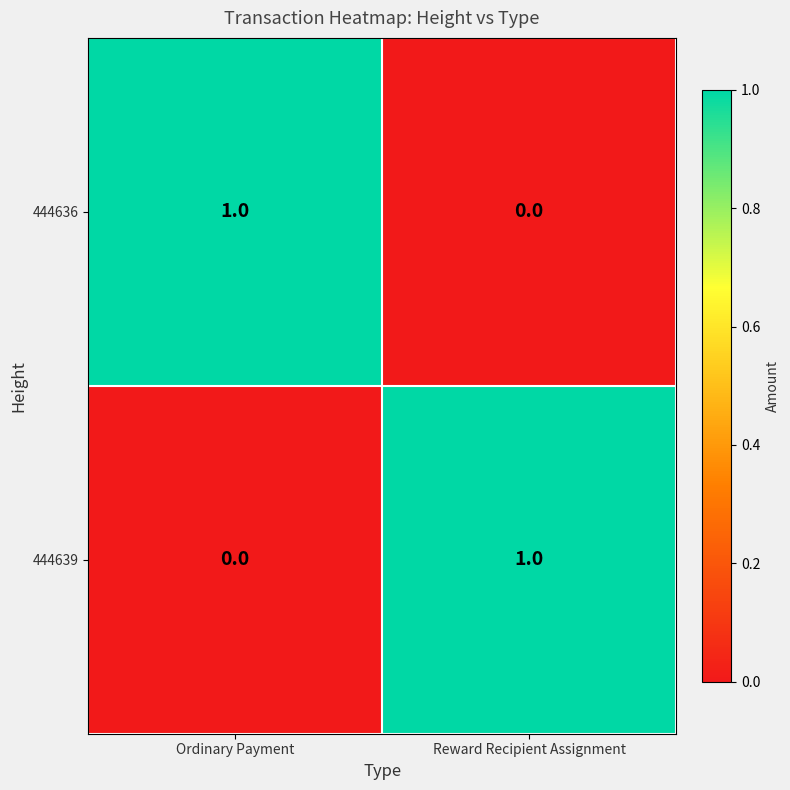

The value of 444639 at Reward Recipient Assignment is 0. True or false?

False